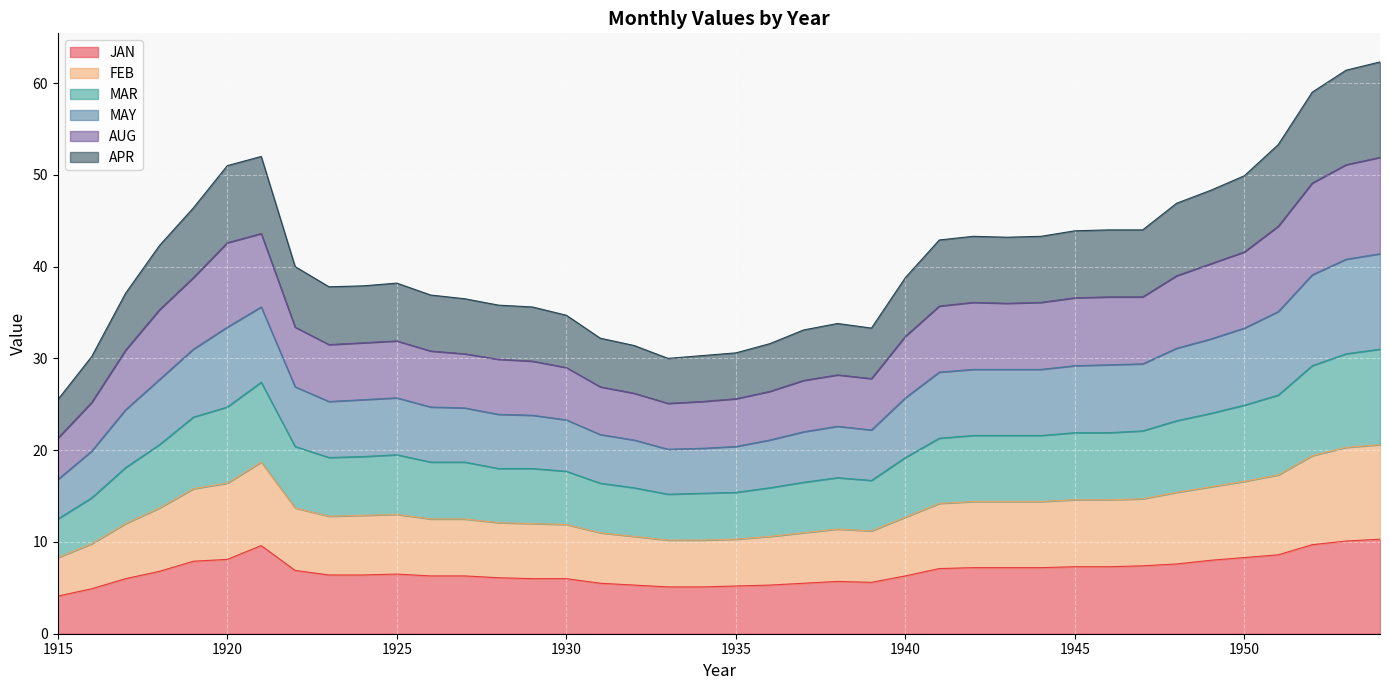

Is the value of AUG at 1915 greater than the value of MAR at 1940?

No